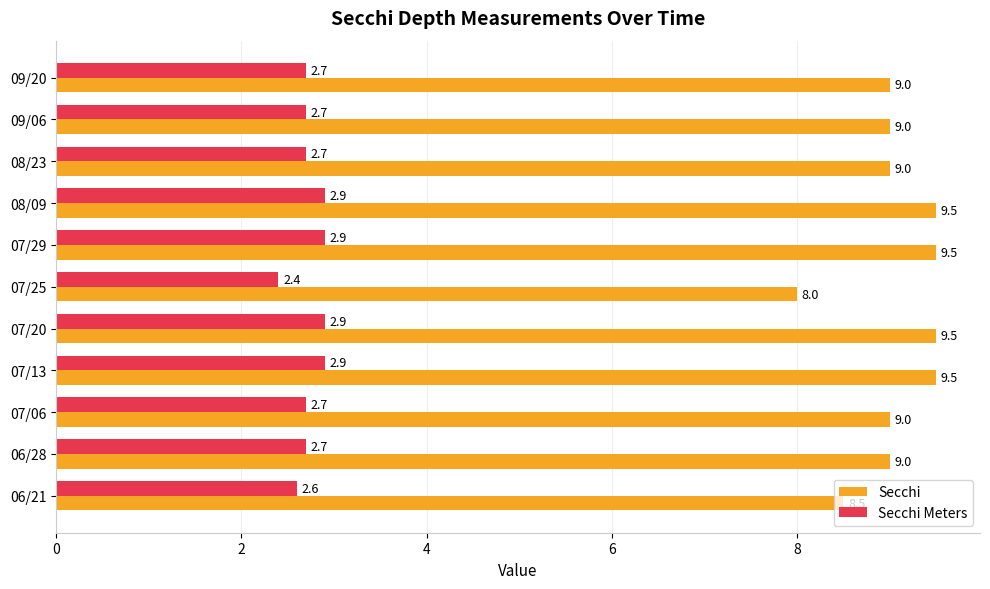

How many Secchi values are between 9 and 10?

9